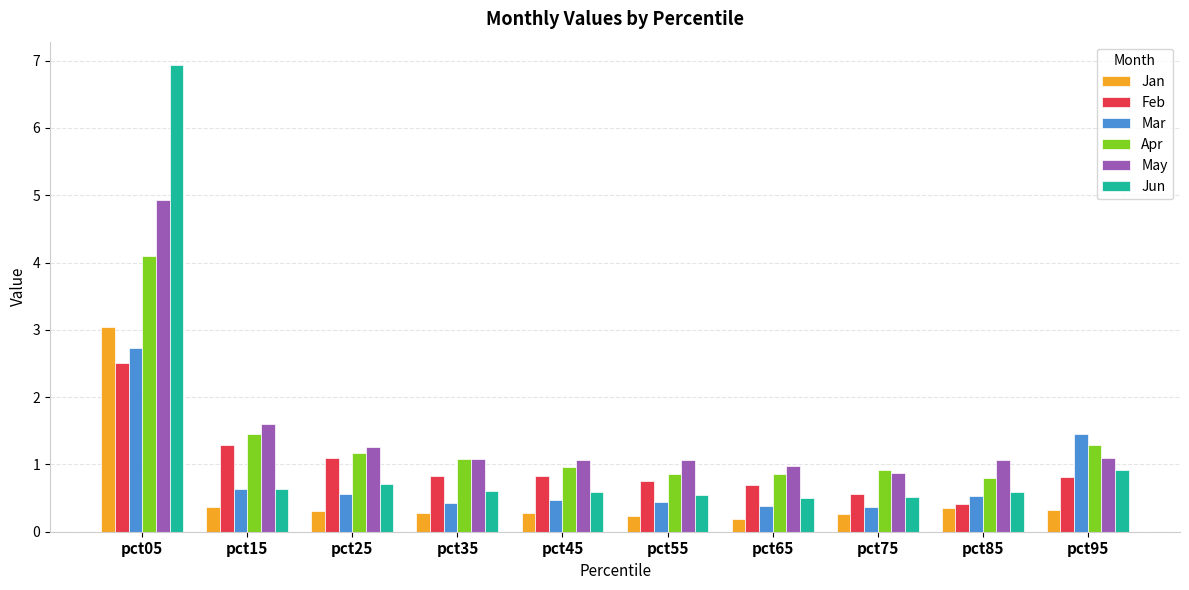

What is the highest value of the May series?

4.9